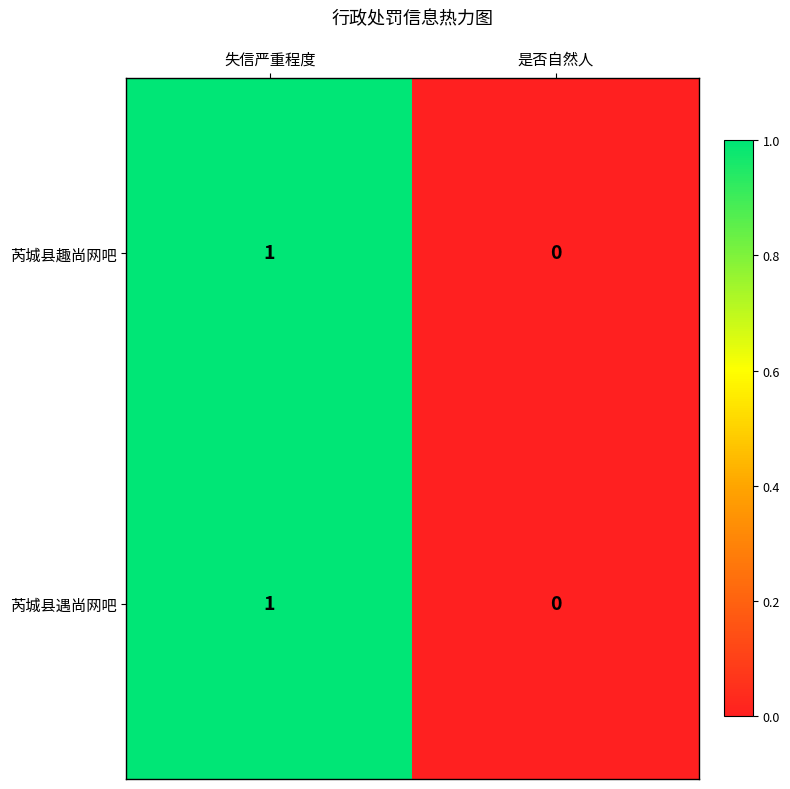

Is it true that 芮城县遇尚网吧 equals 1 at 失信严重程度?

True